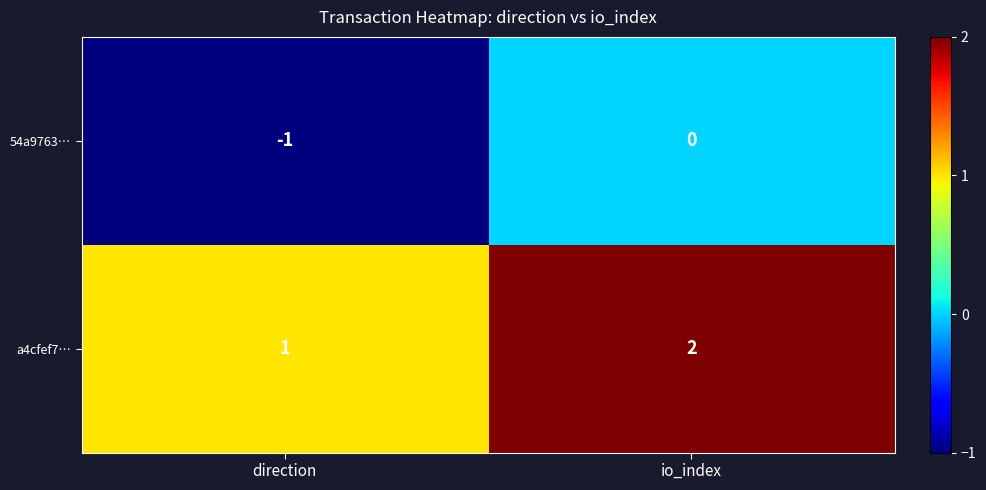

The value of a4cfef7… at io_index is 2. True or false?

True